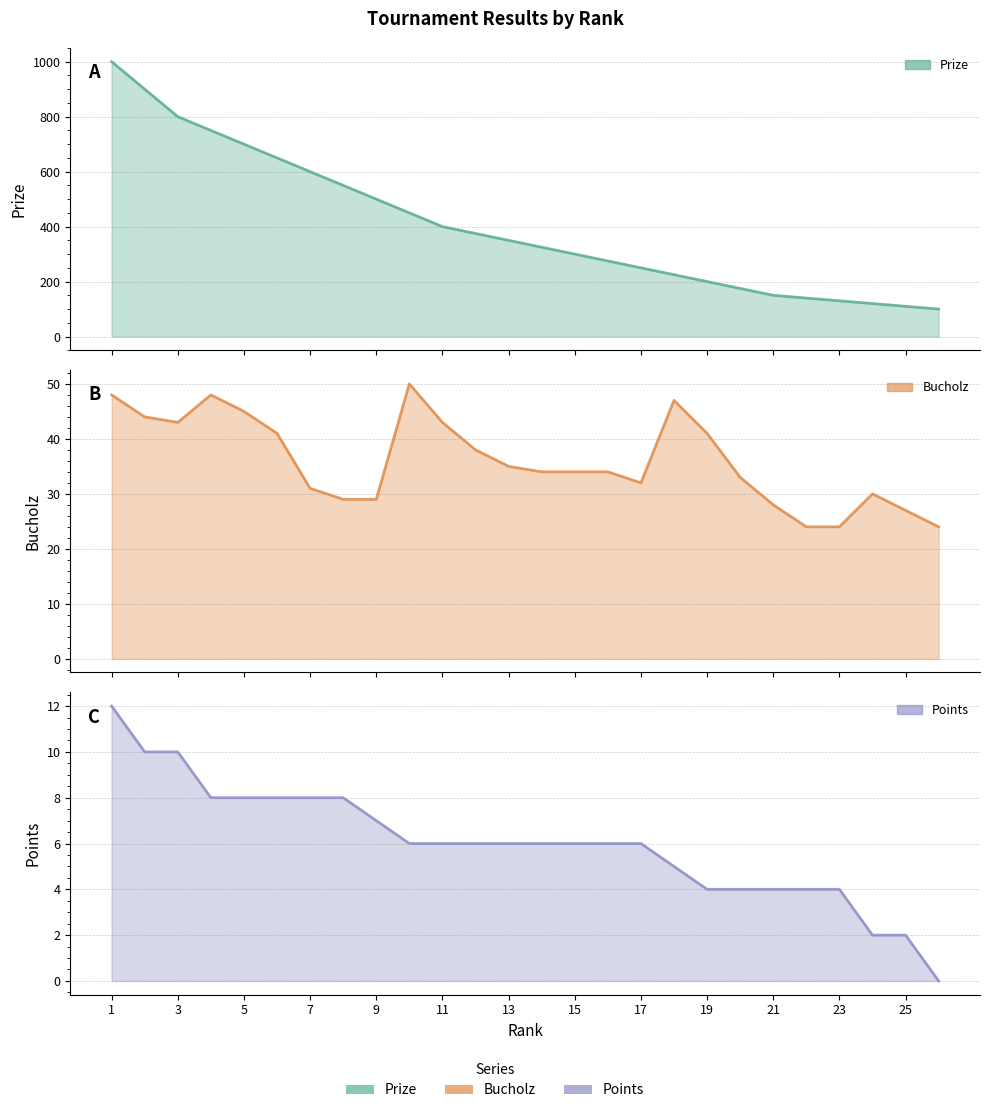

At which label does Bucholz reach its minimum?

22